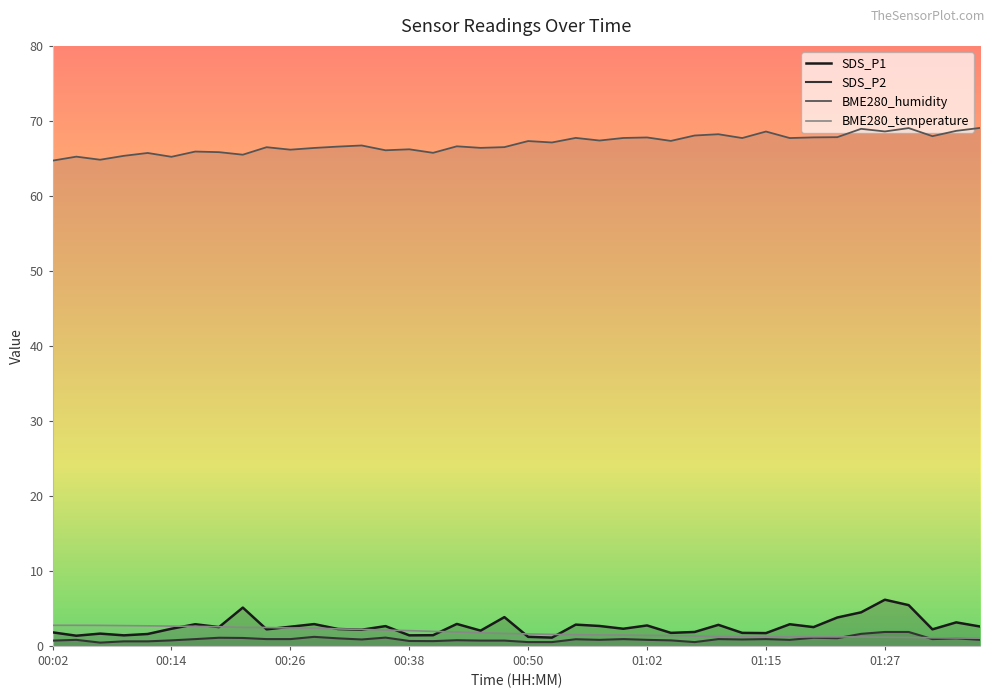

What is the label of the 17th point from the left?

00:41